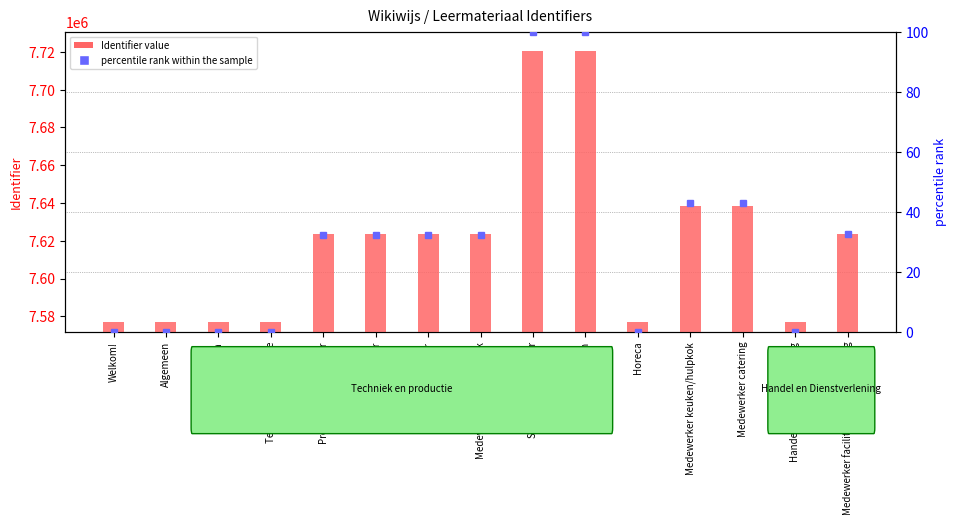

What position from the right is Medewerker fietstechniek?

8